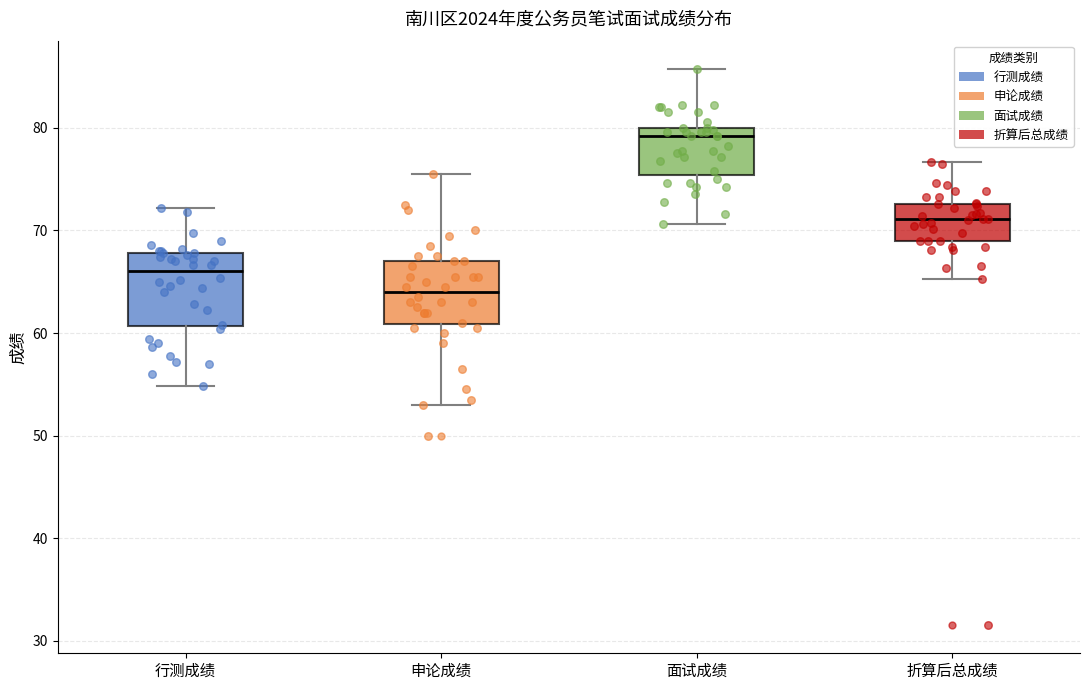

Reading left to right, read every box against the y-axis: the position of its median line, the range the box covers, and the ends of its whiskers. The values are not printed on the chart, so give them approximately, as read against the axis.

行测成绩: median 66, box 61 to 68, whiskers 55 to 72
申论成绩: median 64, box 61 to 67, whiskers 53 to 76
面试成绩: median 79, box 75 to 80, whiskers 71 to 86
折算后总成绩: median 71, box 69 to 73, whiskers 65 to 77